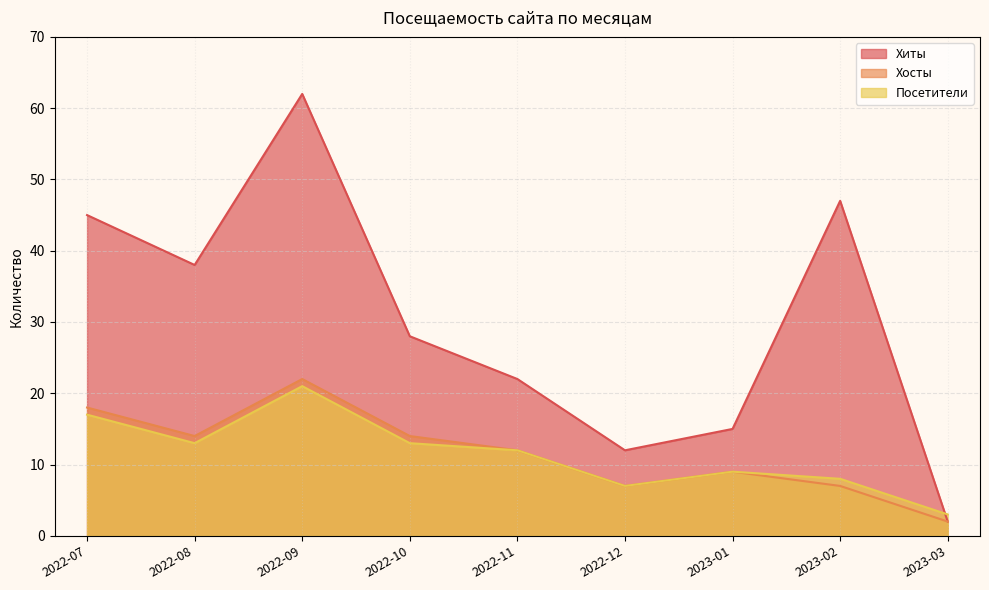

What position from the right is 2023-02?

2